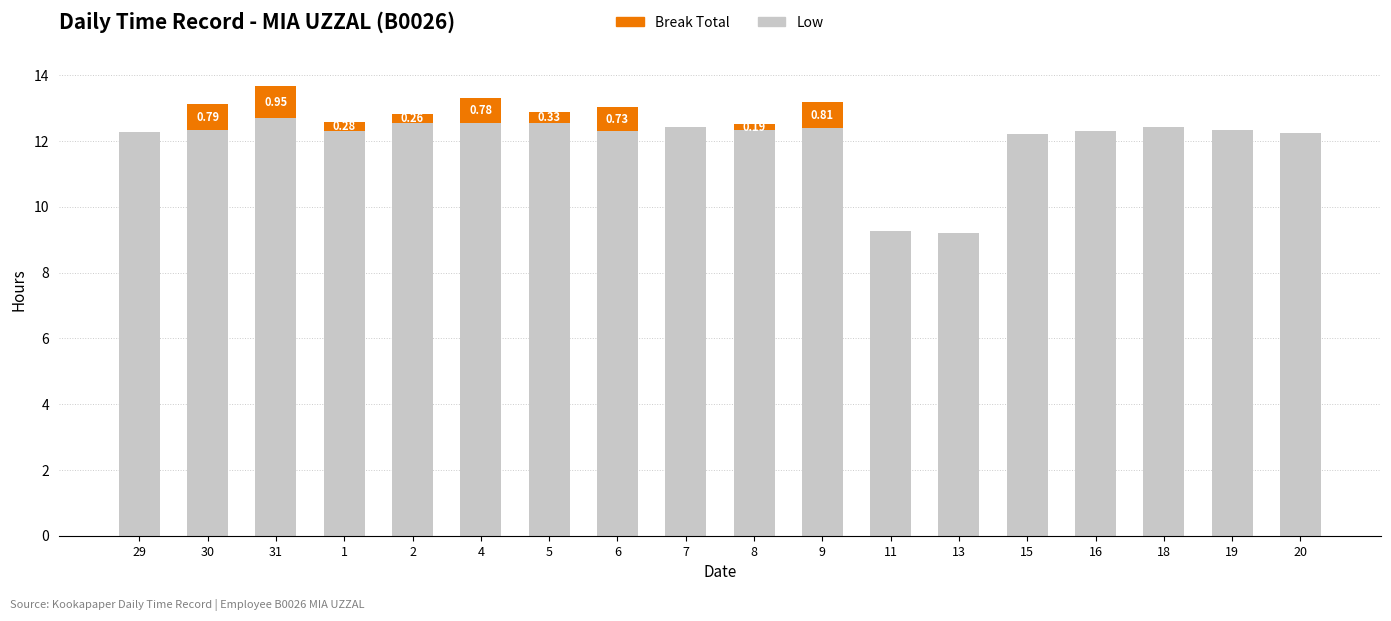

Is it true that Low equals 17.4 at 5?

False